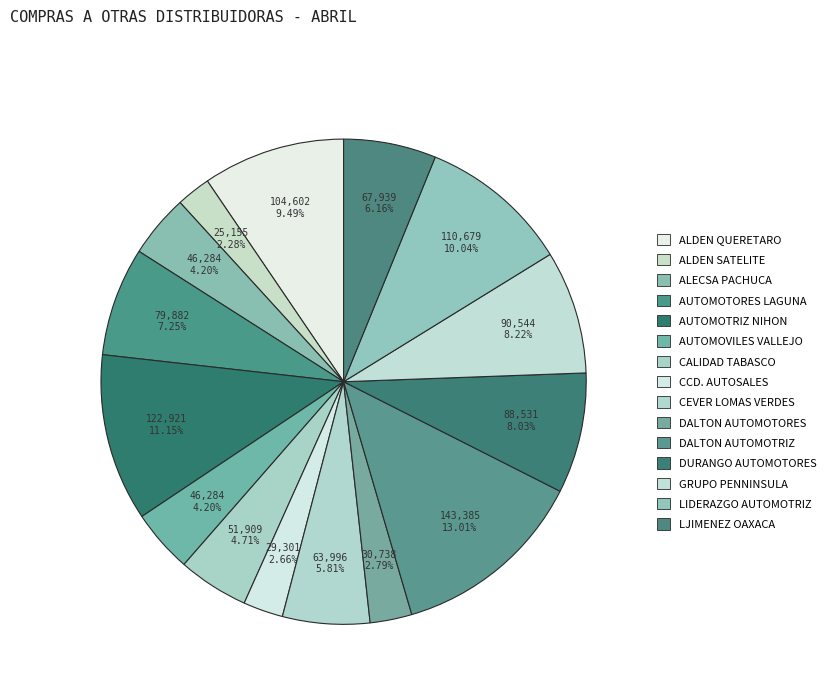

How many segments does this pie chart have?

15